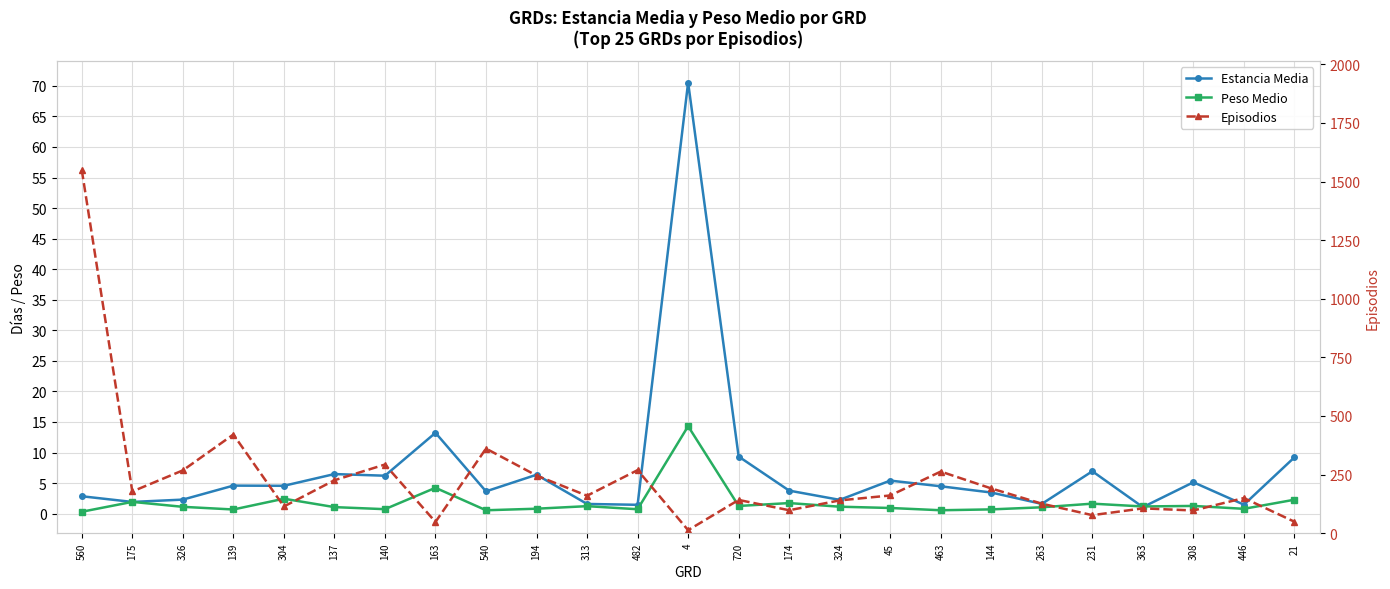

Reading left to right, what are all the values shown in this chart?

Estancia Media: 560=2.9	175=1.9	326=2.3	139=4.6	304=4.6	137=6.5	140=6.2	163=13.2	540=3.6	194=6.4	313=1.6	482=1.4	4=70.5	720=9.3	174=3.8	324=2.3	45=5.4	463=4.5	144=3.5	263=1.6	231=6.9	363=1.1	308=5.1	446=1.5	21=9.2
Peso Medio: 560=0.3	175=1.9	326=1.1	139=0.7	304=2.4	137=1.1	140=0.7	163=4.2	540=0.6	194=0.8	313=1.2	482=0.7	4=14.3	720=1.3	174=1.7	324=1.1	45=0.9	463=0.6	144=0.7	263=1.0	231=1.6	363=1.2	308=1.3	446=0.8	21=2.3
Episodios: 560=1549.0	175=178.0	326=268.0	139=421.0	304=114.0	137=226.0	140=293.0	163=48.0	540=361.0	194=246.0	313=160.0	482=269.0	4=13.0	720=142.0	174=98.0	324=140.0	45=161.0	463=263.0	144=191.0	263=126.0	231=77.0	363=106.0	308=97.0	446=150.0	21=49.0